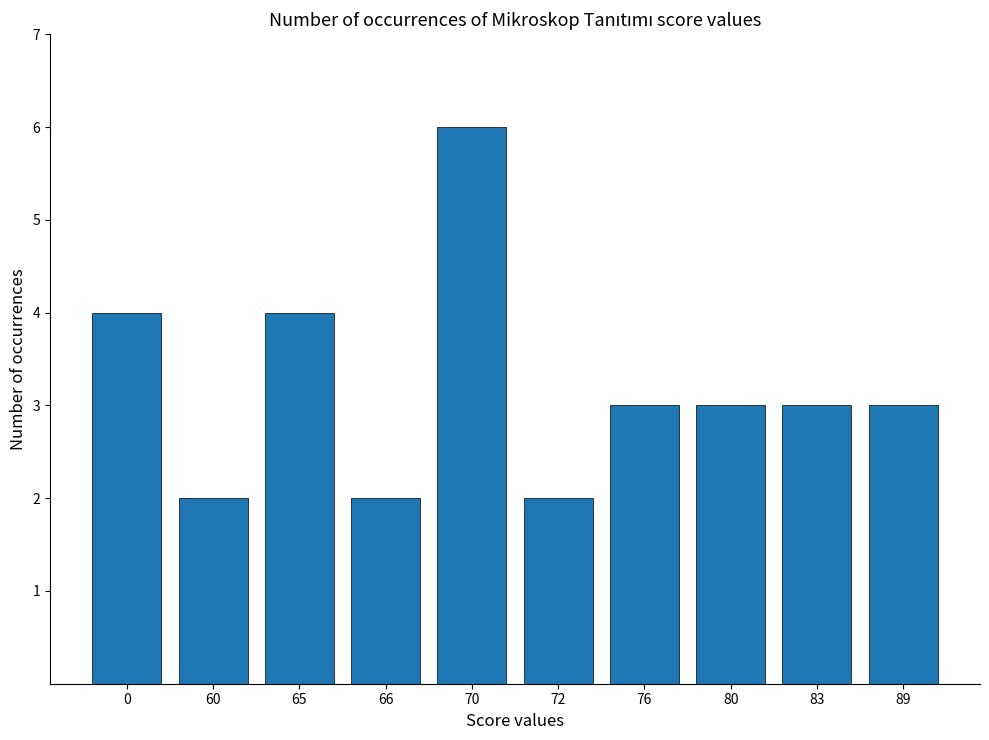

Reading left to right, transcribe all the data shown in this chart.

4	2	4	2	6	2	3	3	3	3